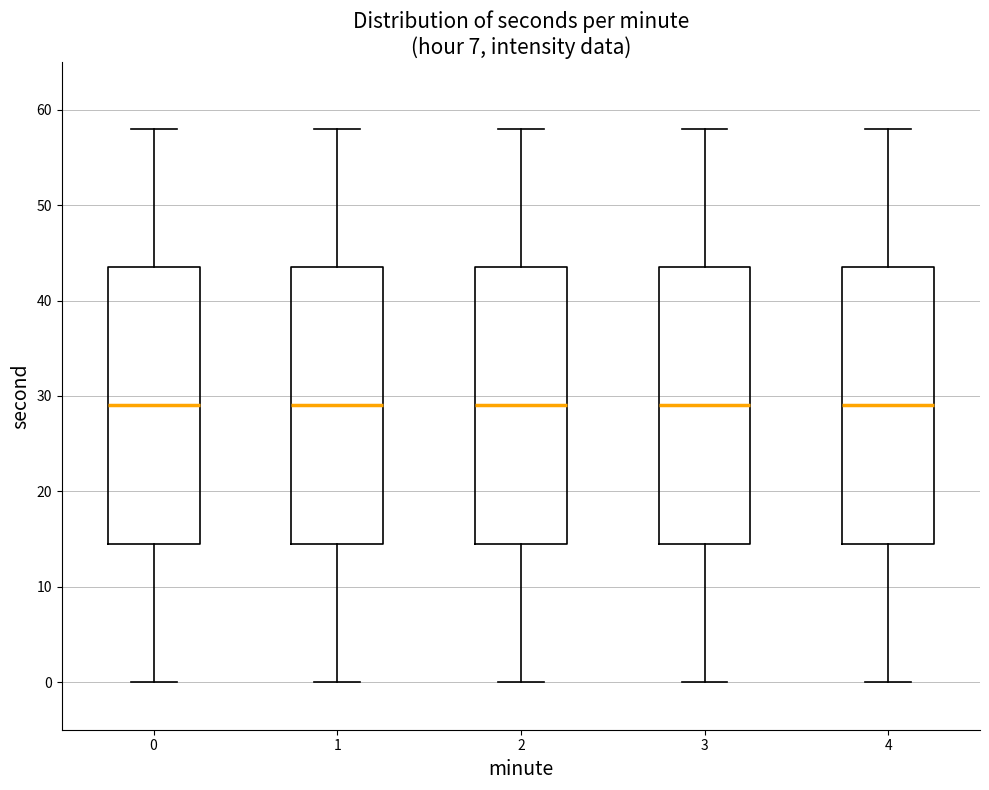

Reading left to right, read every box against the y-axis: the position of its median line, the range the box covers, and the ends of its whiskers. The values are not printed on the chart, so give them approximately, as read against the axis.

0: median 29, box 15 to 44, whiskers 0 to 58
1: median 29, box 15 to 44, whiskers 0 to 58
2: median 29, box 15 to 44, whiskers 0 to 58
3: median 29, box 15 to 44, whiskers 0 to 58
4: median 29, box 15 to 44, whiskers 0 to 58